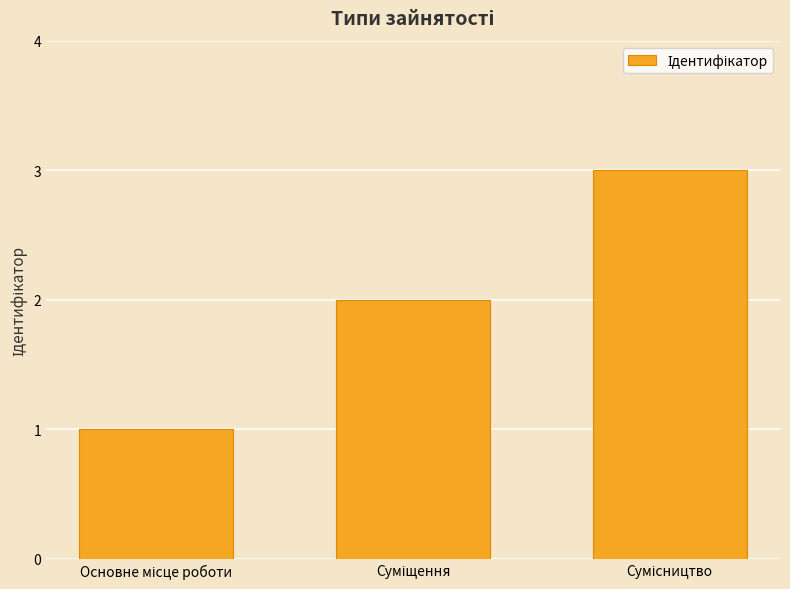

What is the sum of all values?

6